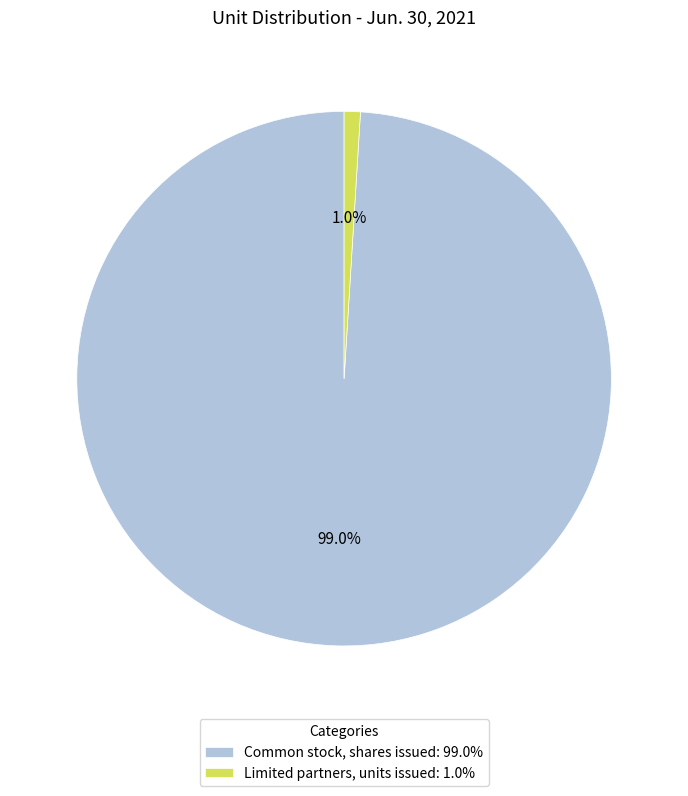

To the nearest percent, what is the average slice percentage?

50%